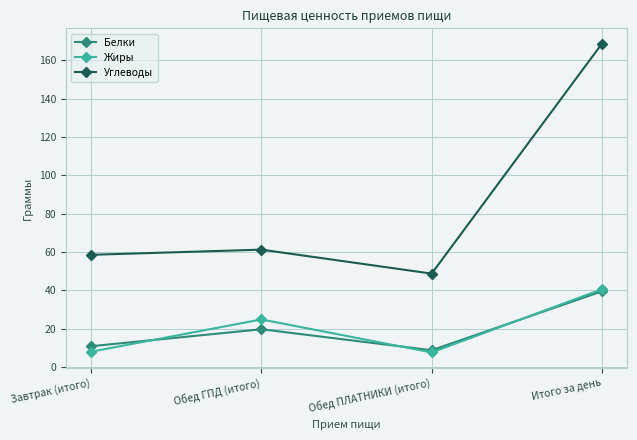

What is the total value across all series at Итого за день?

248.6